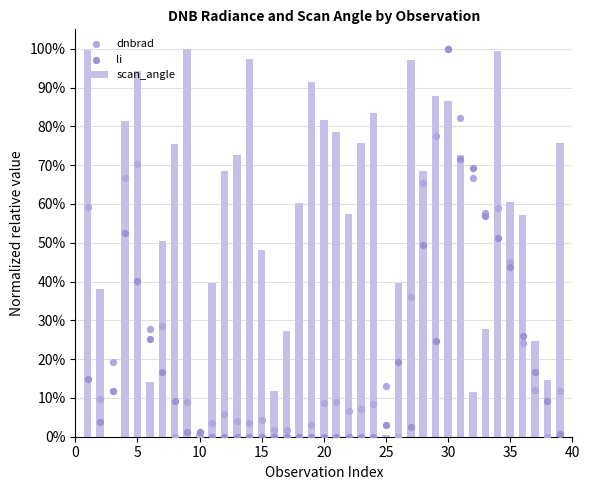

Which series has the widest spread of Y values?

scan_angle